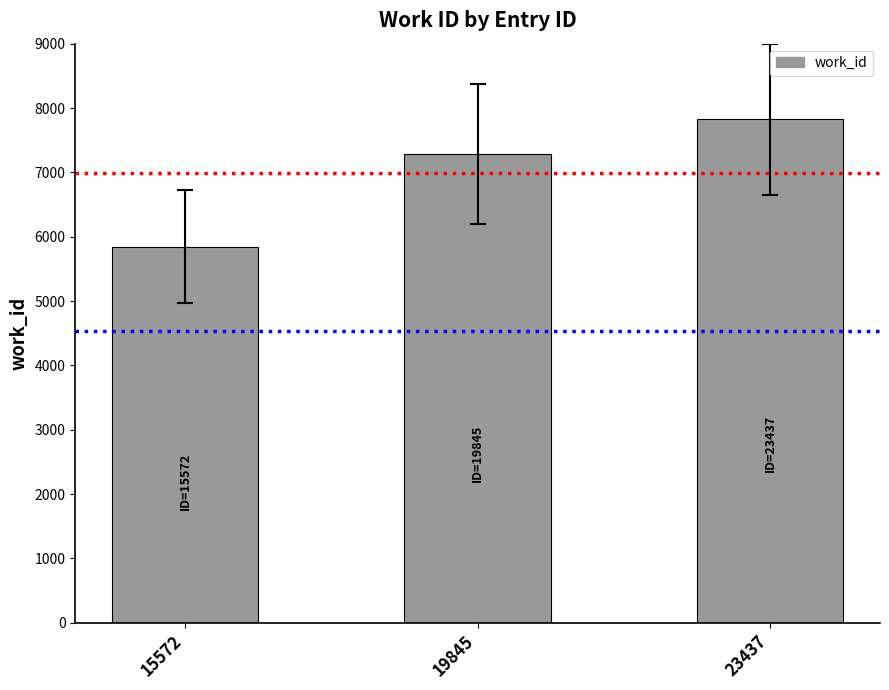

The value at 23437 is 10381. True or false?

False